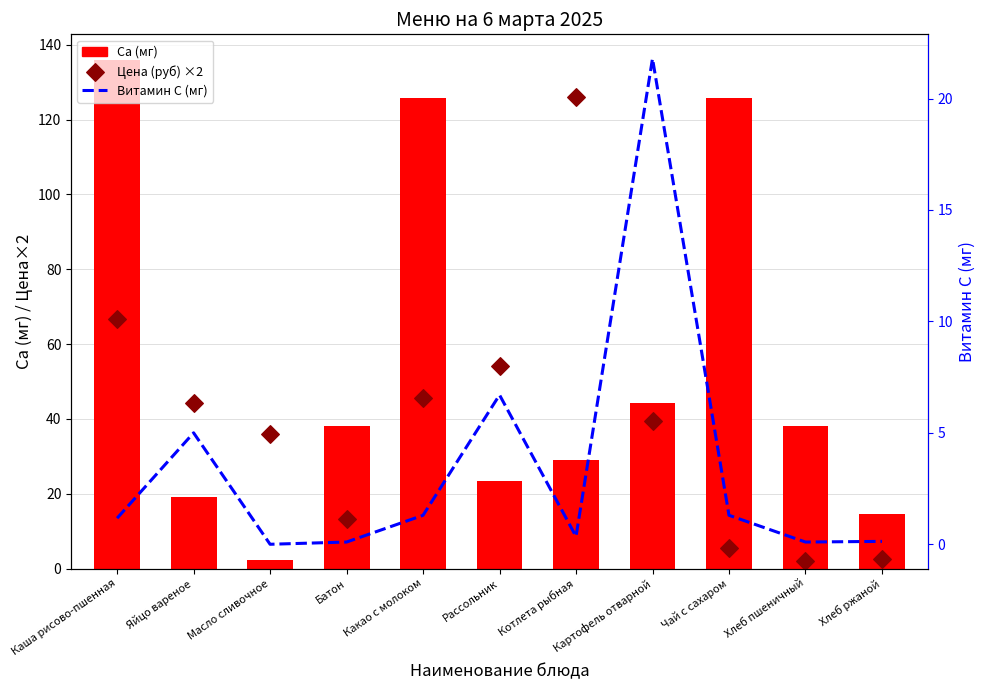

What is the total value across all series at Яйцо вареное?

68.2